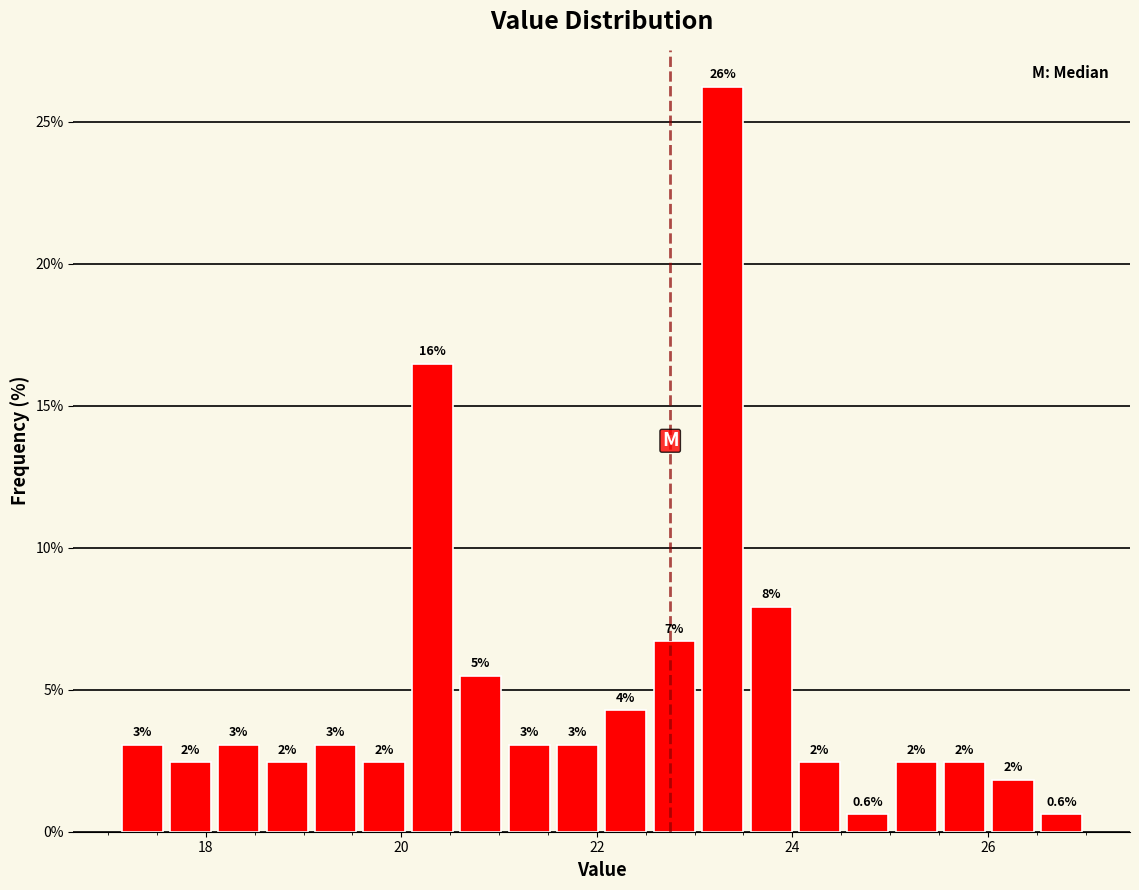

Read against the x-axis, roughly where is the centre of the tallest bar?

23.2